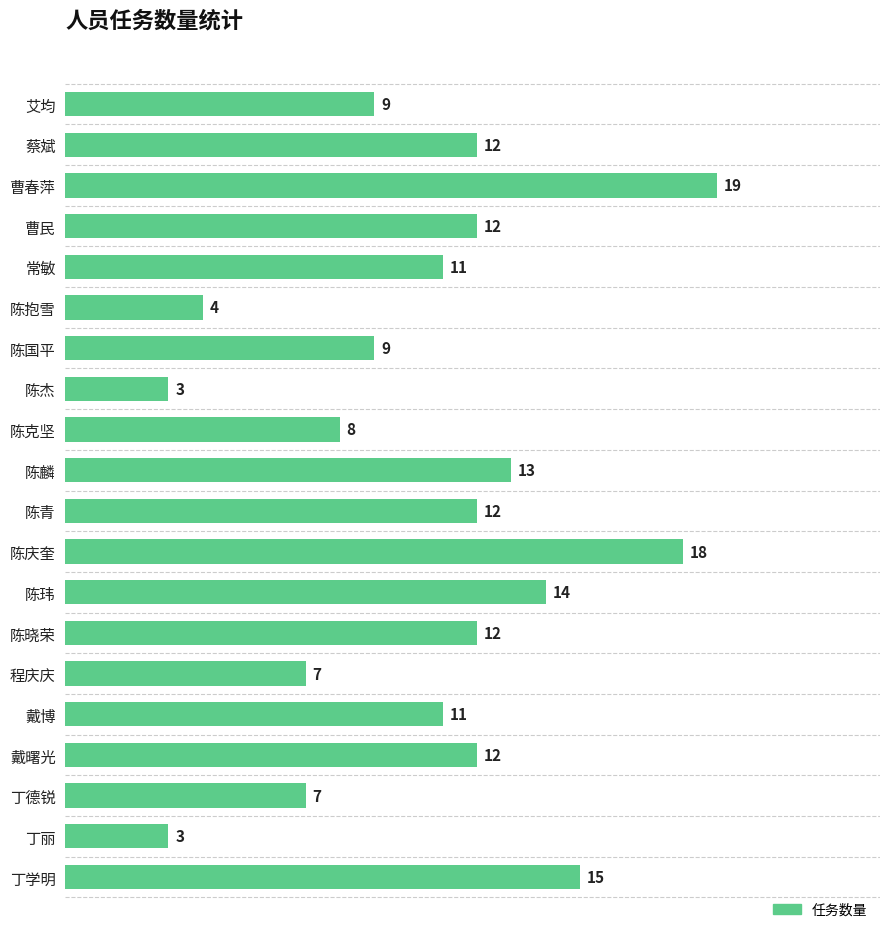

What is the average value?

11